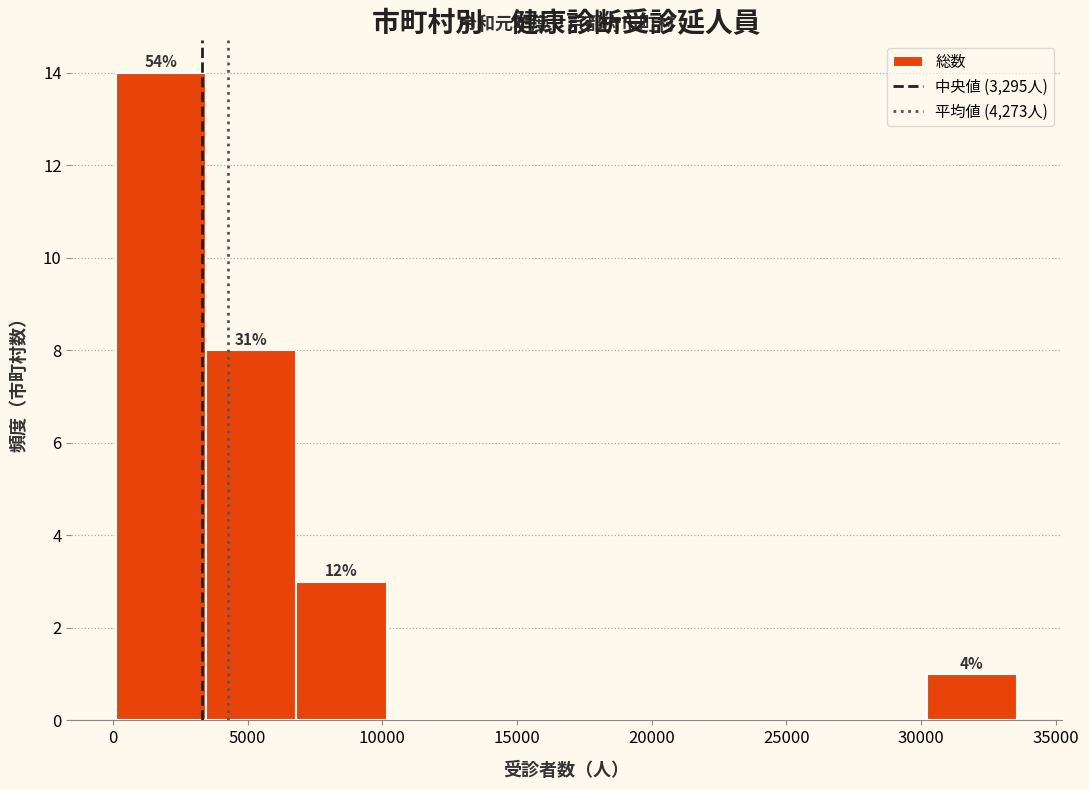

Over which range of the x-axis is the bar tallest?

0 to 3500